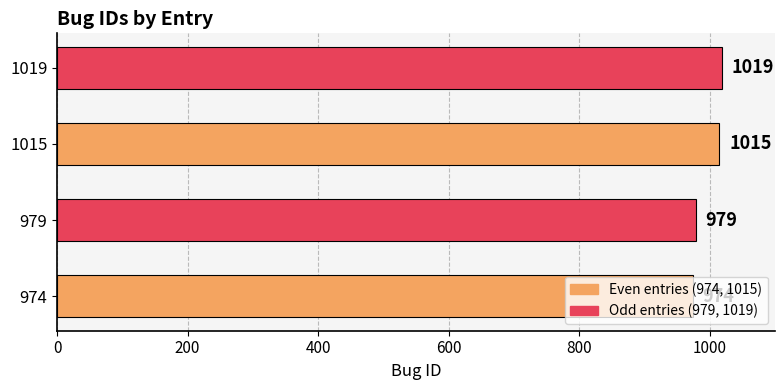

Does the chart contain any negative values?

No